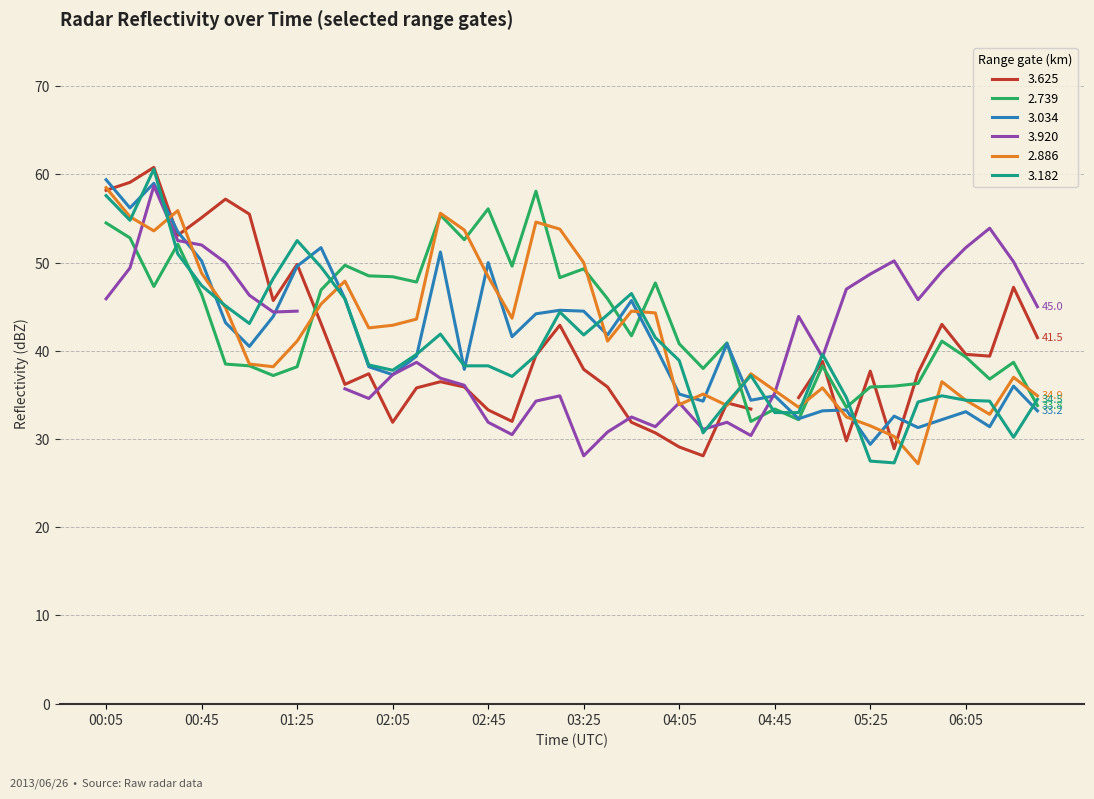

Which category has the highest value across all series?

2013/06/26 00:25